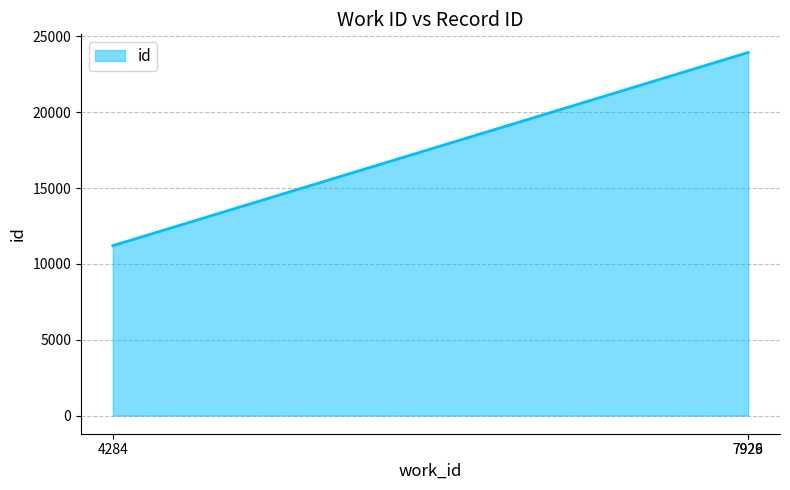

Where is the data nearest to the value 17570?

7926